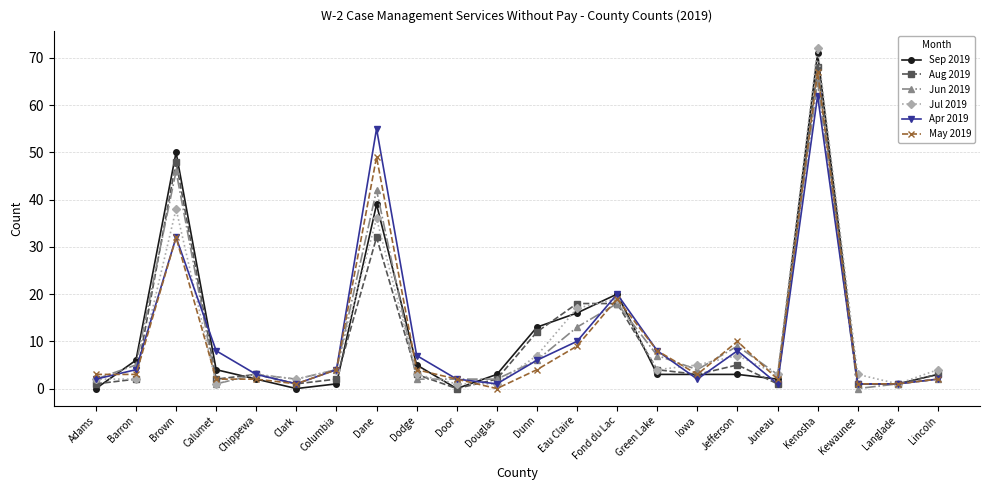

What is the difference between the highest and lowest values at Jefferson?

7